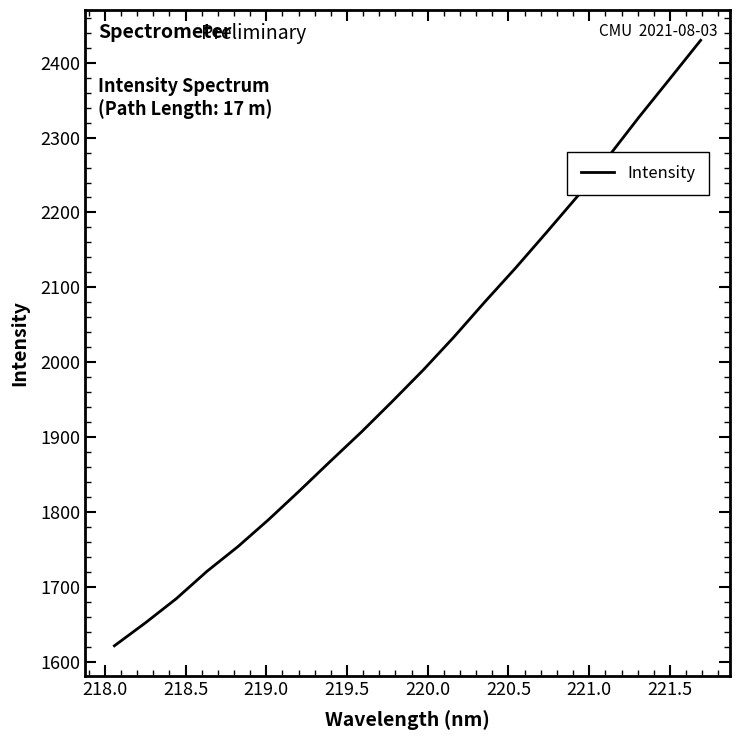

What is the maximum value shown in the chart?

2430.0